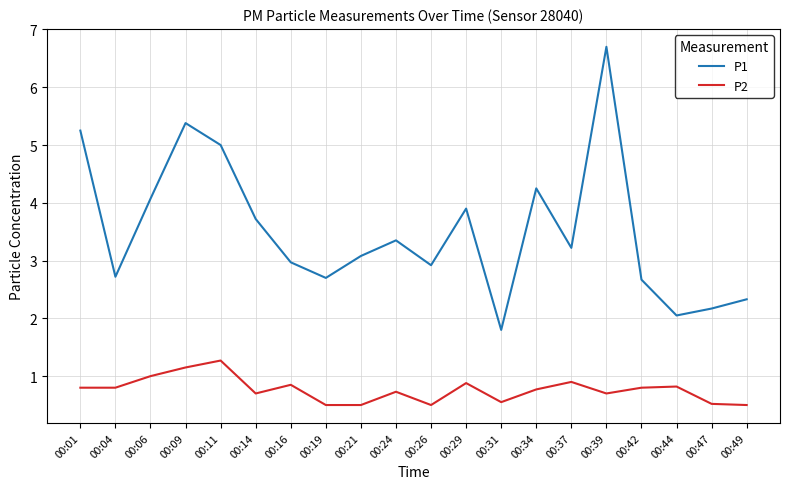

Which series has the widest spread of values?

P1